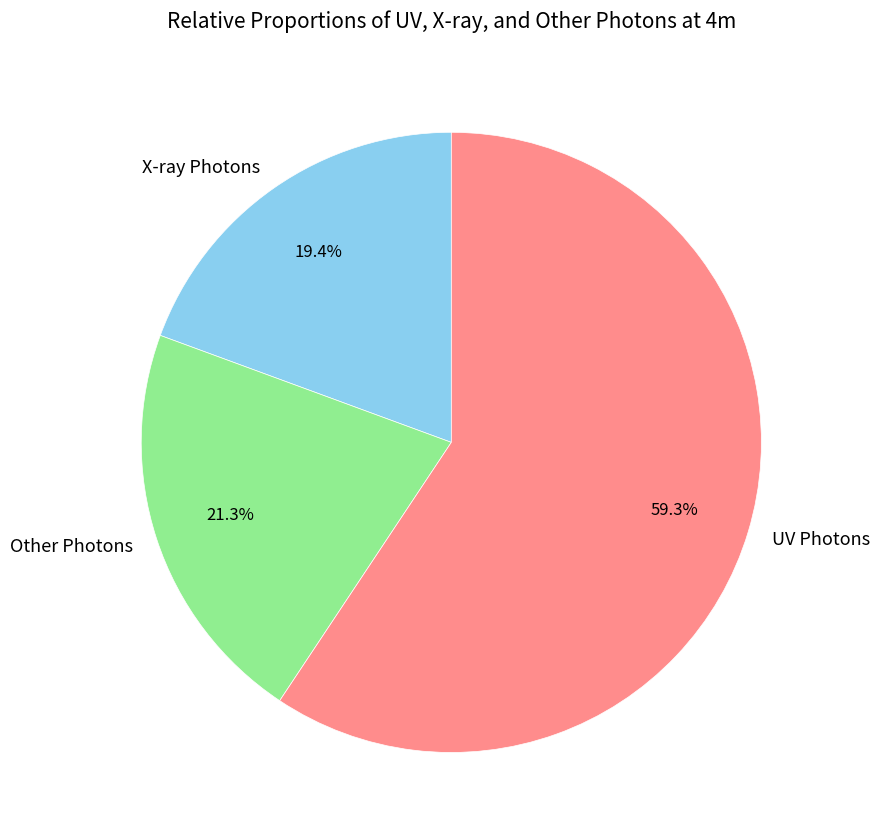

What is the smallest slice in the pie chart?

X-ray Photons